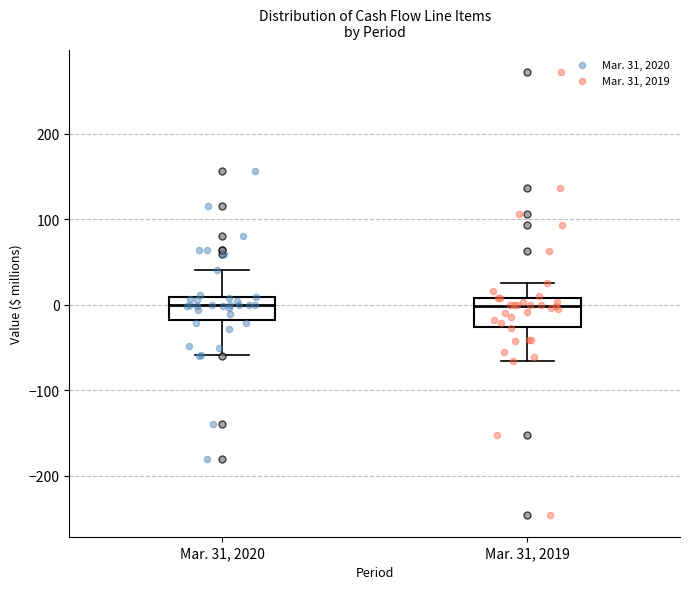

Reading left to right, transcribe this box plot: for each box, give where its median line is, the range the box spans, and where its two whiskers end, as read against the y-axis. The values are not printed on the chart, so give them approximately, as read against the axis.

Mar. 31, 2020: median 0, box -20 to 10, whiskers -60 to 40
Mar. 31, 2019: median 0, box -30 to 10, whiskers -70 to 30